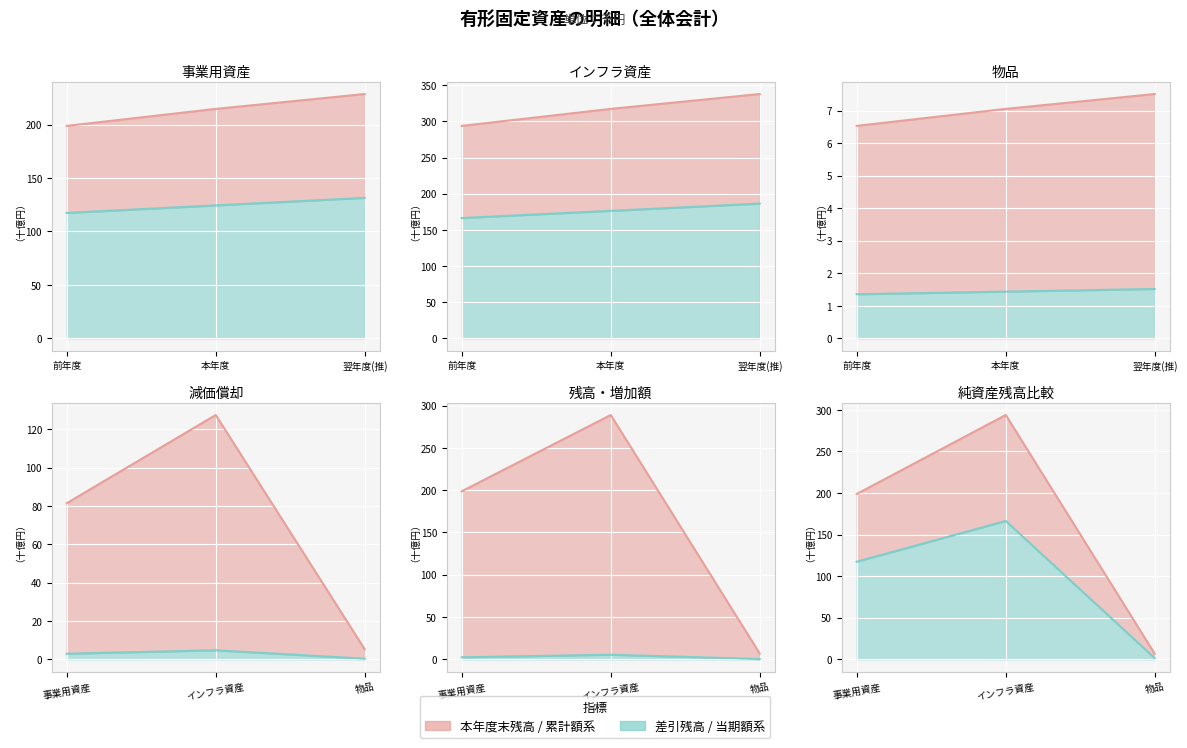

Does the chart display data point markers on the line(s)?

No